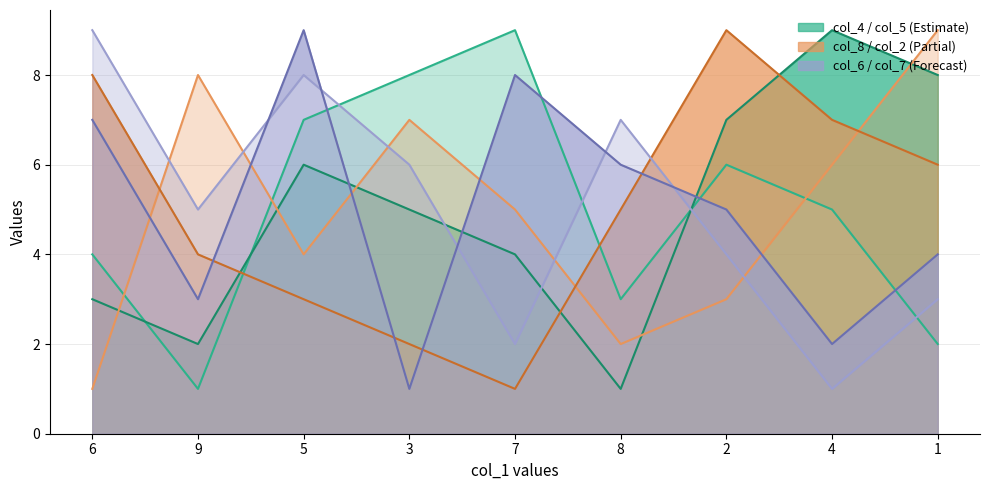

Read the col_2_line value at 8.

5